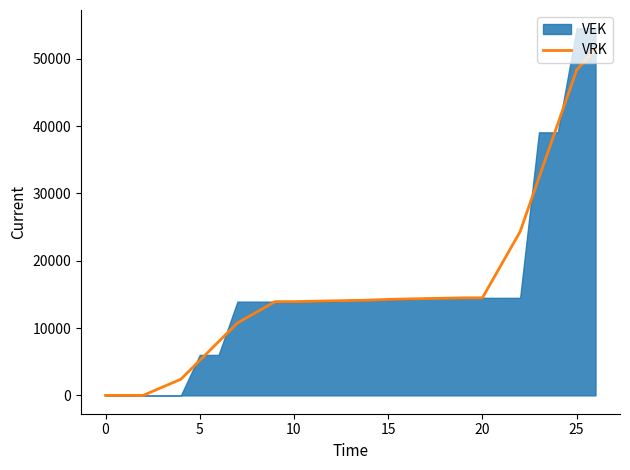

What is the highest value of the VRK series?

51430.8